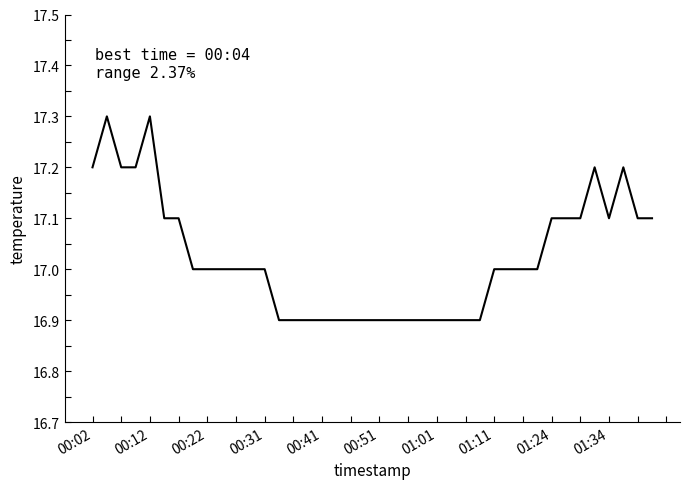

What is the difference between the maximum and minimum values?

0.4